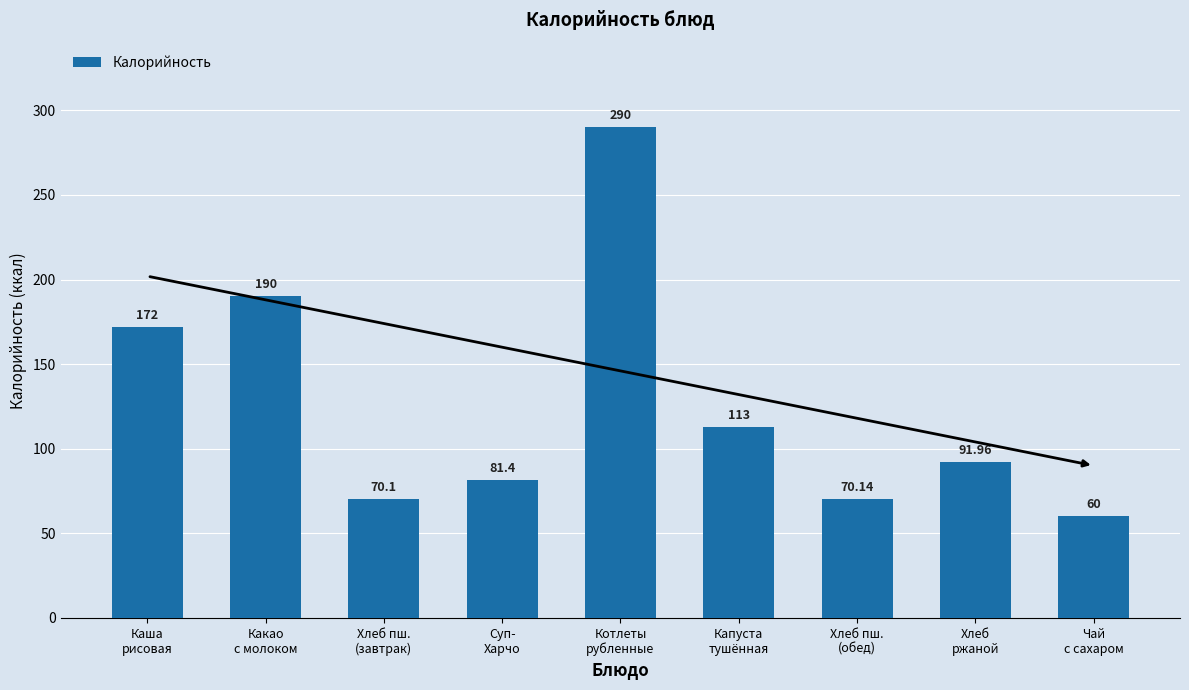

What is the ratio of the value at Какао
с молоком to the value at Каша
рисовая?

1.1